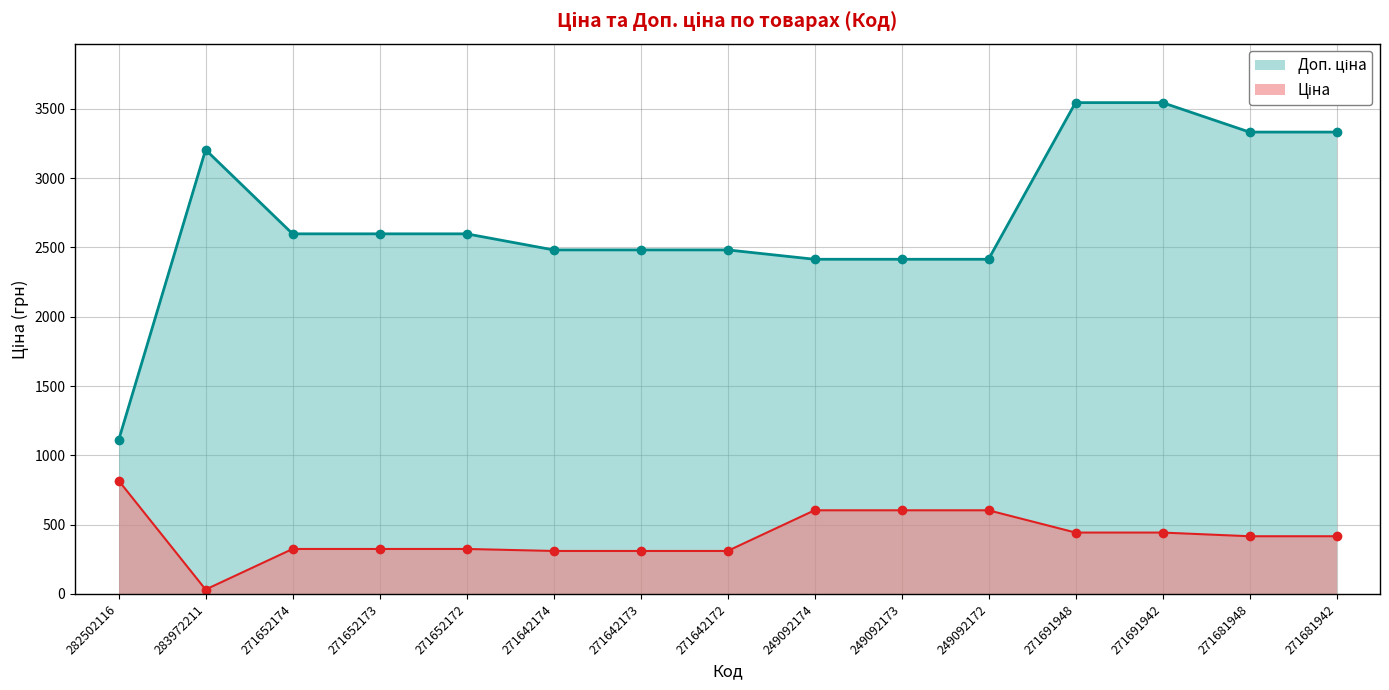

Does the chart have visible grid lines?

Yes